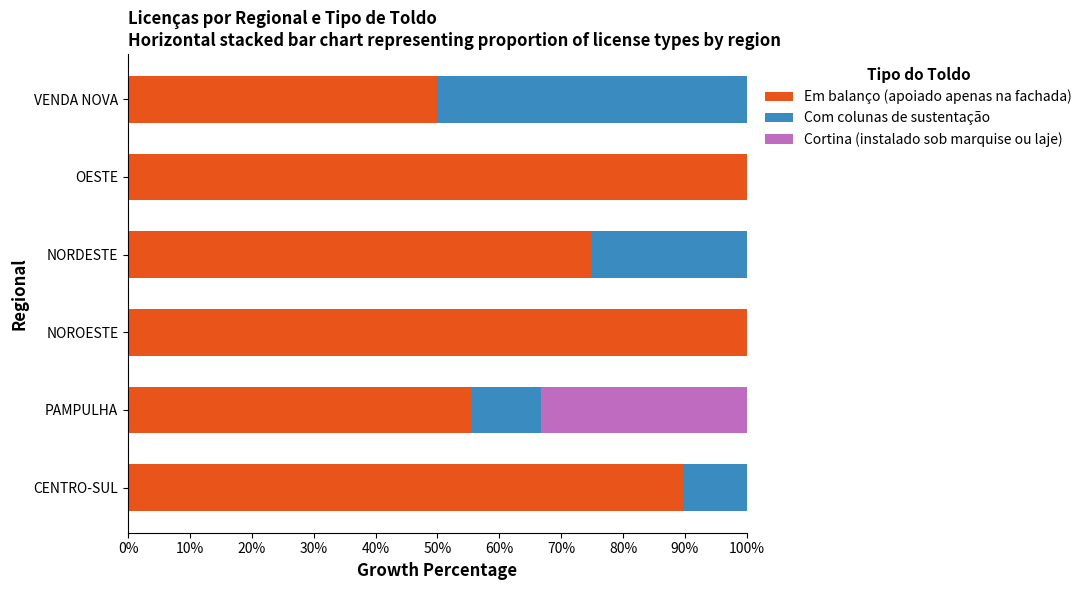

What is the total value across all series at OESTE?

100.0